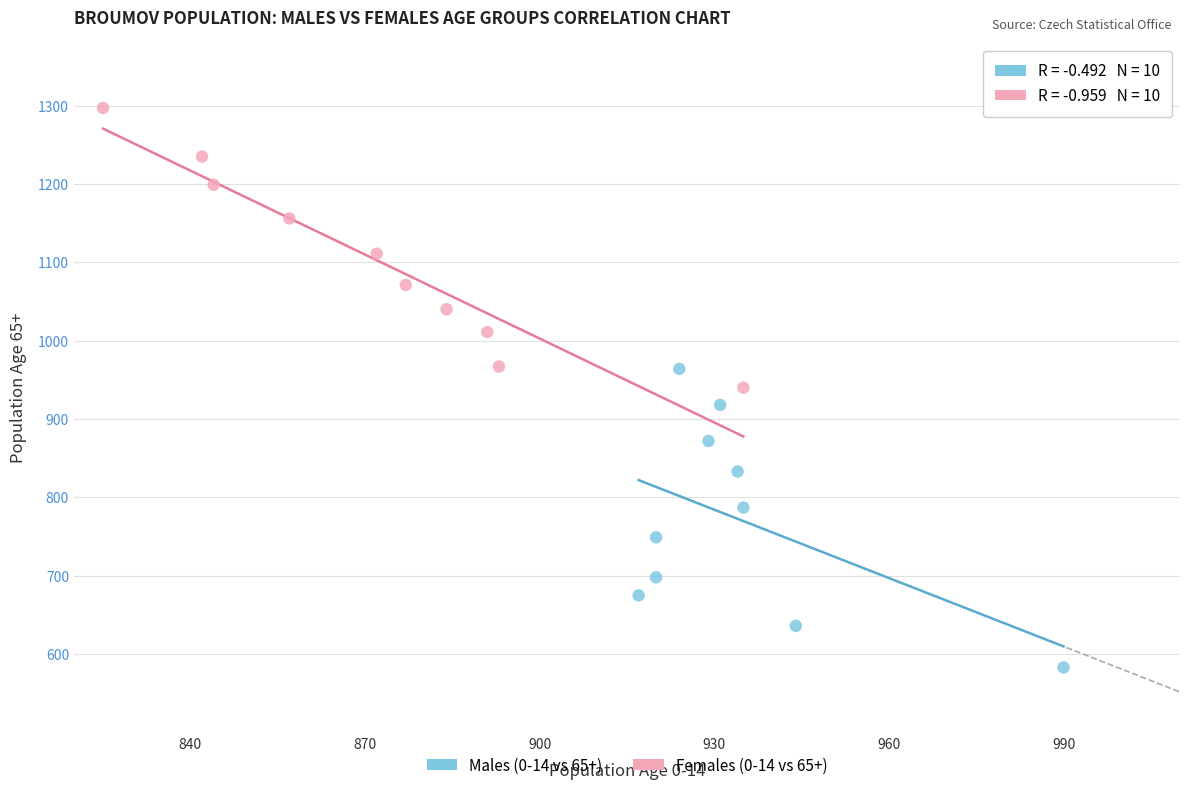

What are all the series names shown in the legend?

Males (0-14 vs 65+), Females (0-14 vs 65+)